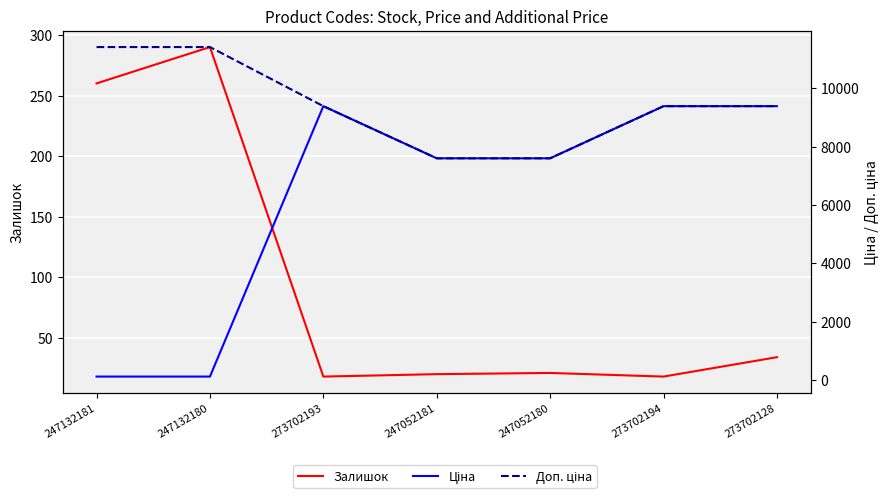

Which series has the largest total across all categories?

Доп. ціна